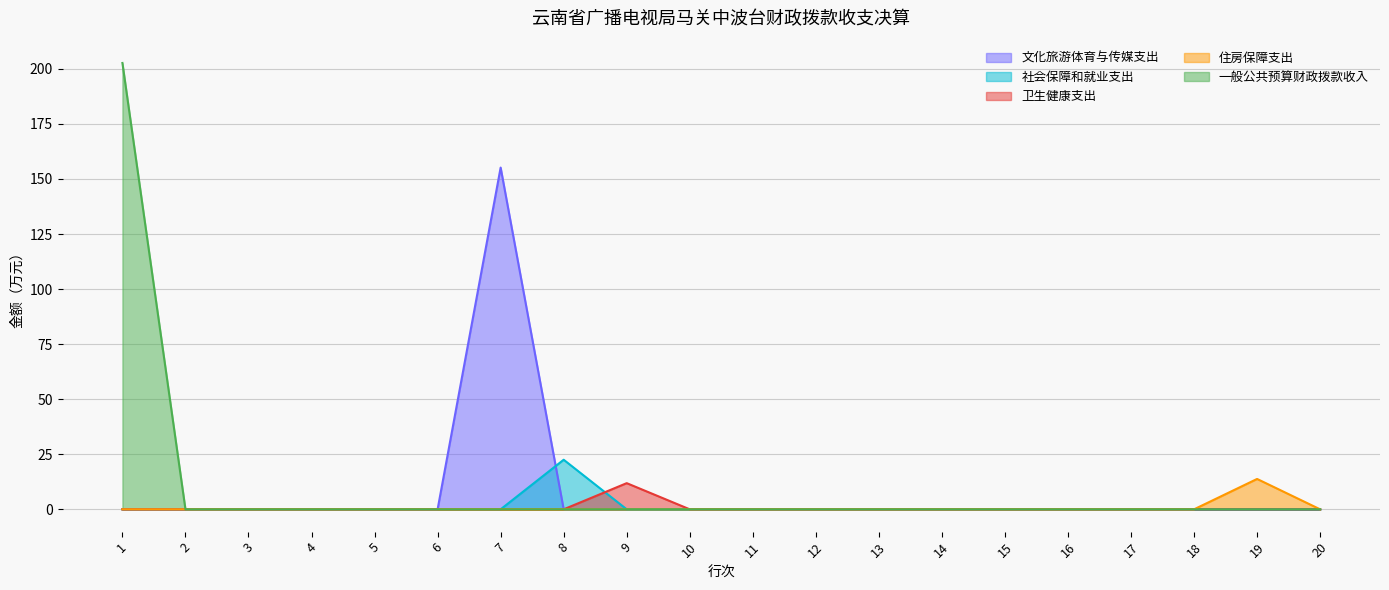

How many lines are shown in the chart?

5